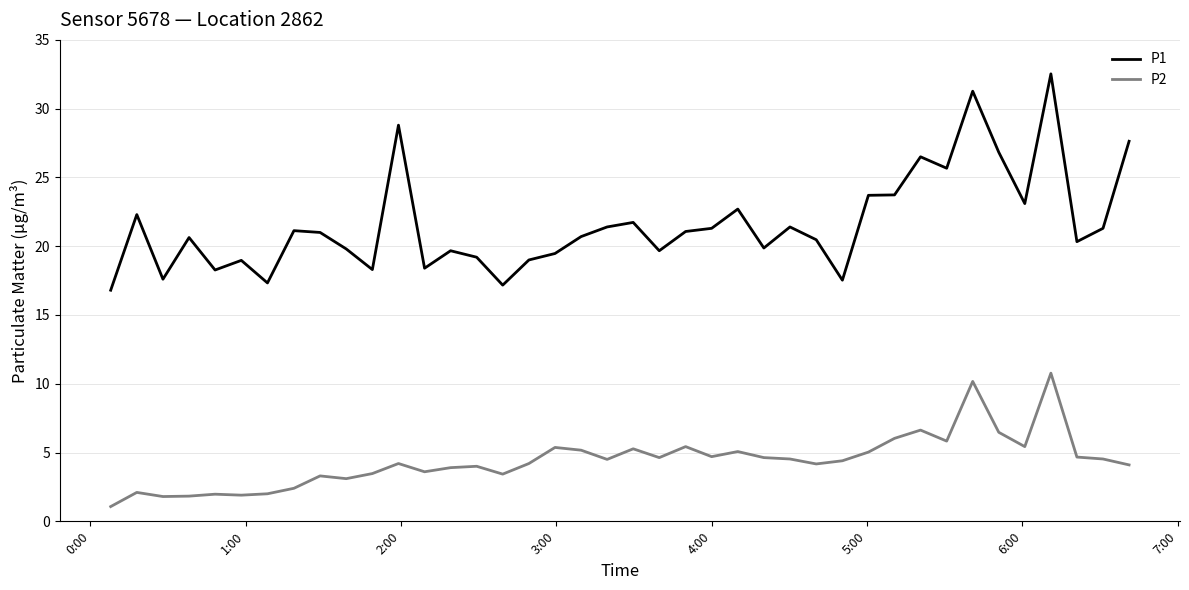

Which series has the largest range (max minus min)?

P1